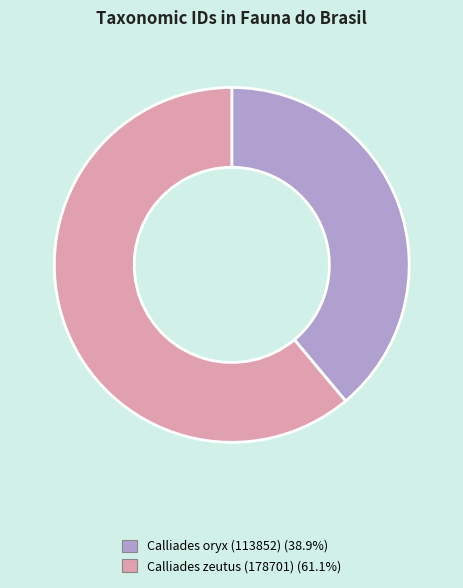

The Calliades zeutus (178701) slice represents 49% of the pie. True or false?

False